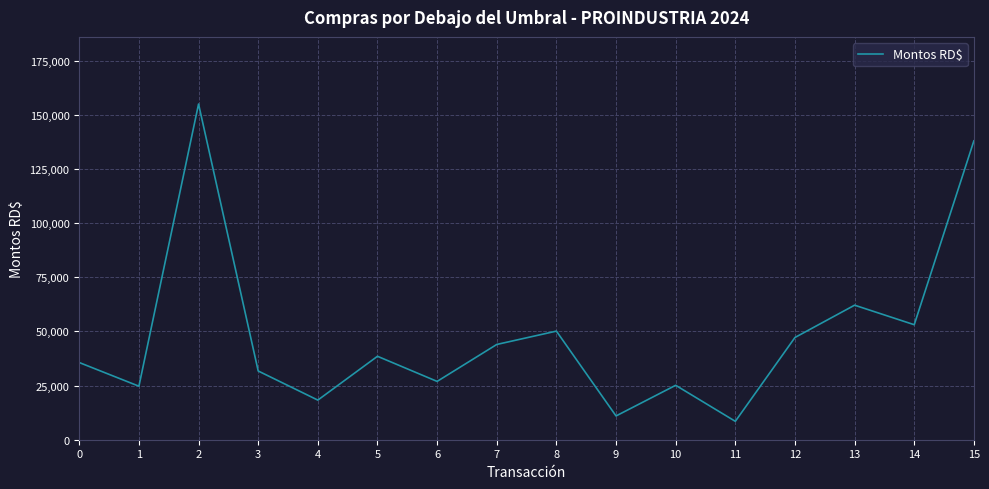

What is the difference between the maximum and minimum values?

146509